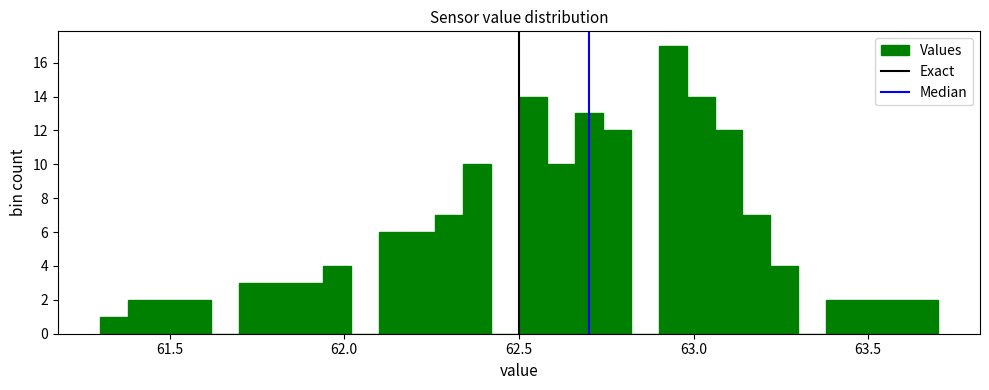

Read against the x-axis, roughly where is the centre of the tallest bar?

62.95